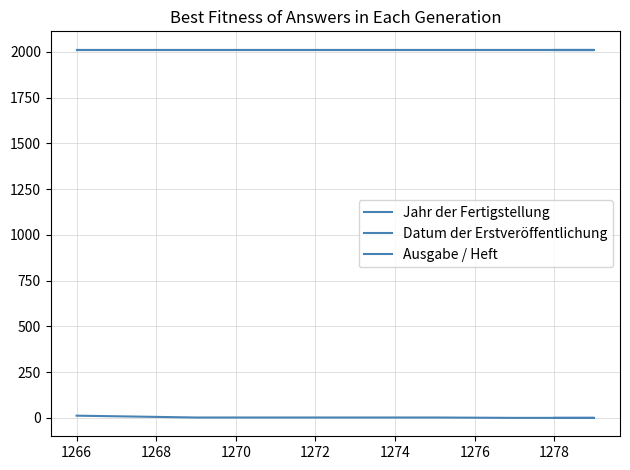

How many lines are shown in the chart?

3